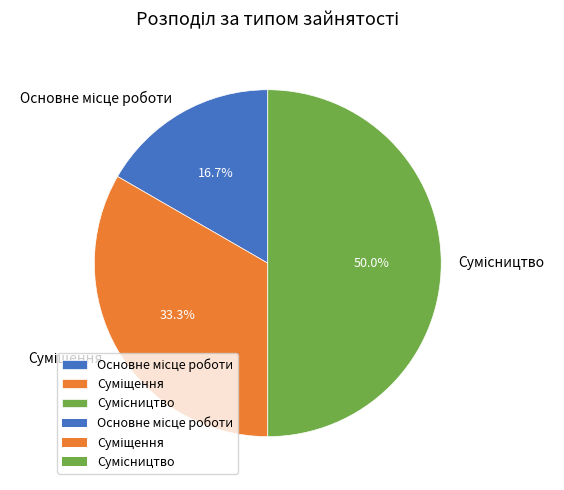

Is the sum of Сумісництво and Основне місце роботи greater than half?

Yes